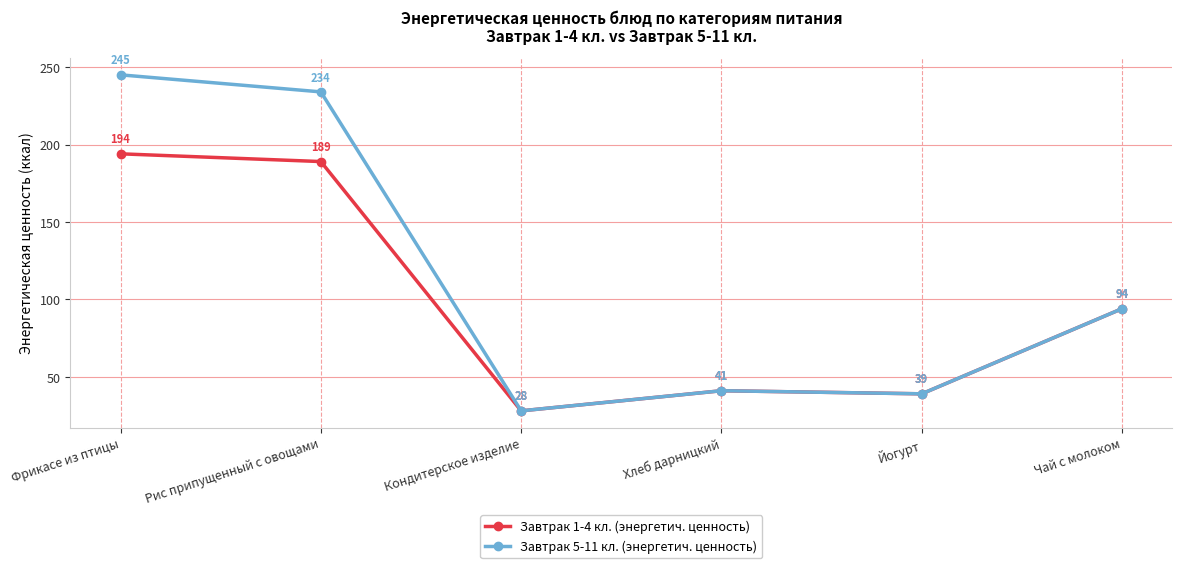

Which series has the largest total across all categories?

Завтрак 5-11 кл. (энергетич. ценность)